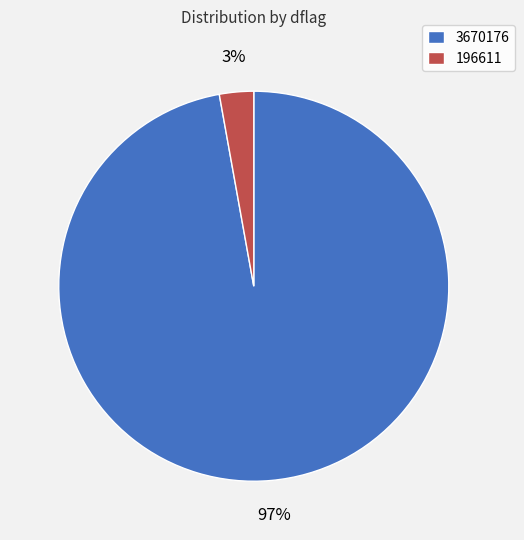

Rank the categories by value from lowest to highest.

196611, 3670176